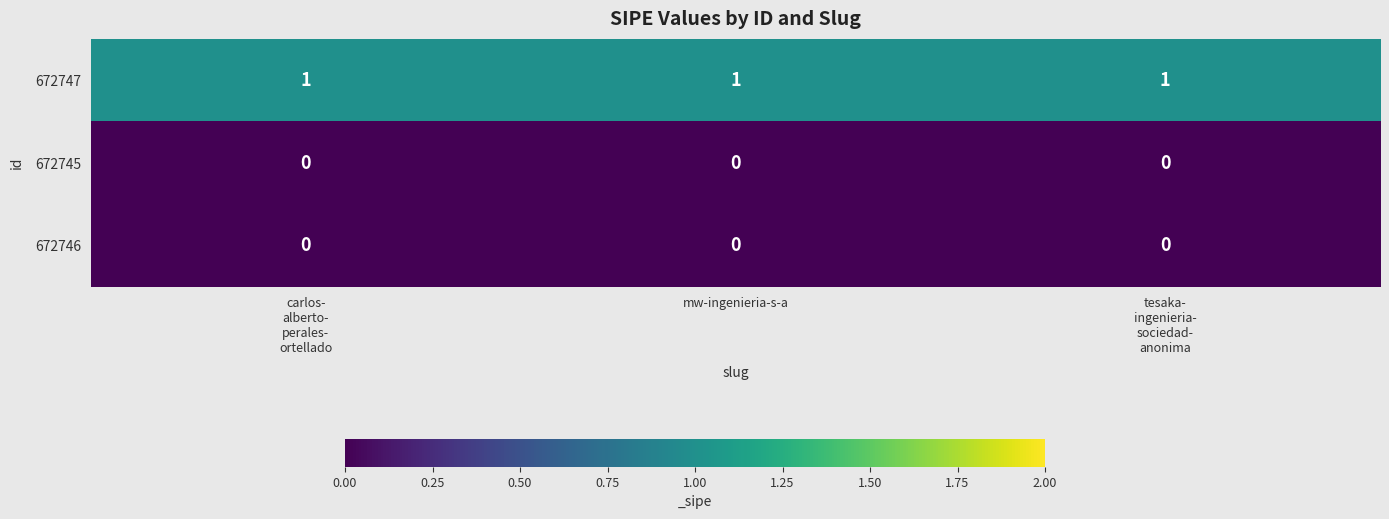

At how many categories does at least one series exceed 0?

3